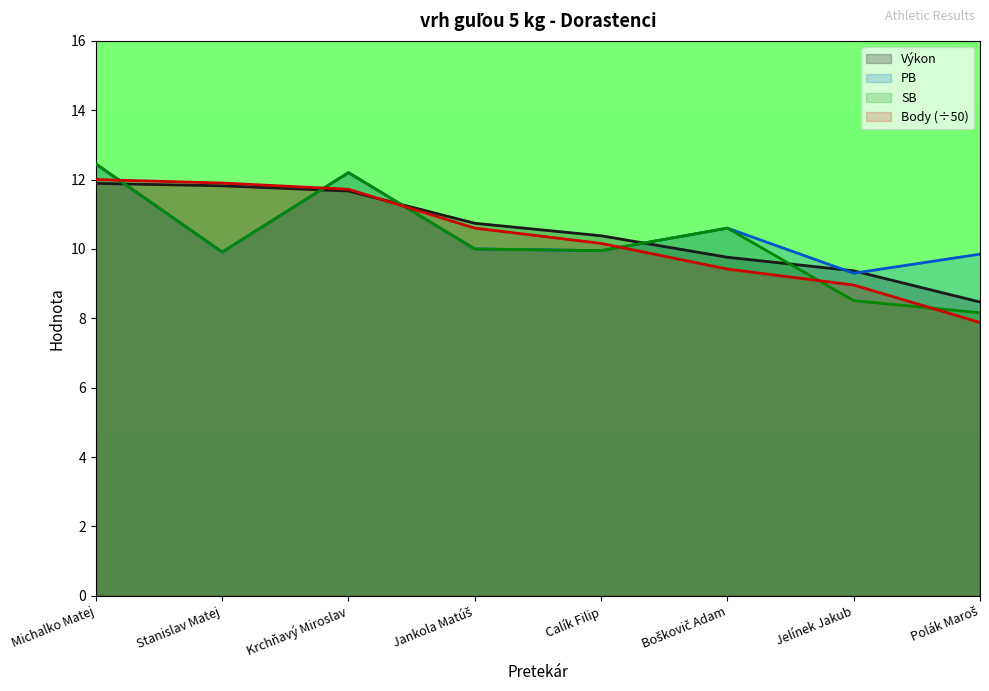

Reading left to right, extract all data points from this chart.

Výkon: 11.9	11.8	11.7	10.7	10.4	9.8	9.4	8.5
Body: 12.0	11.9	11.7	10.6	10.2	9.4	9.0	7.9
PB: 12.4	9.9	12.2	10.0	9.9	10.6	9.3	9.8
SB: 12.4	9.9	12.2	10.0	9.9	10.6	8.5	8.2